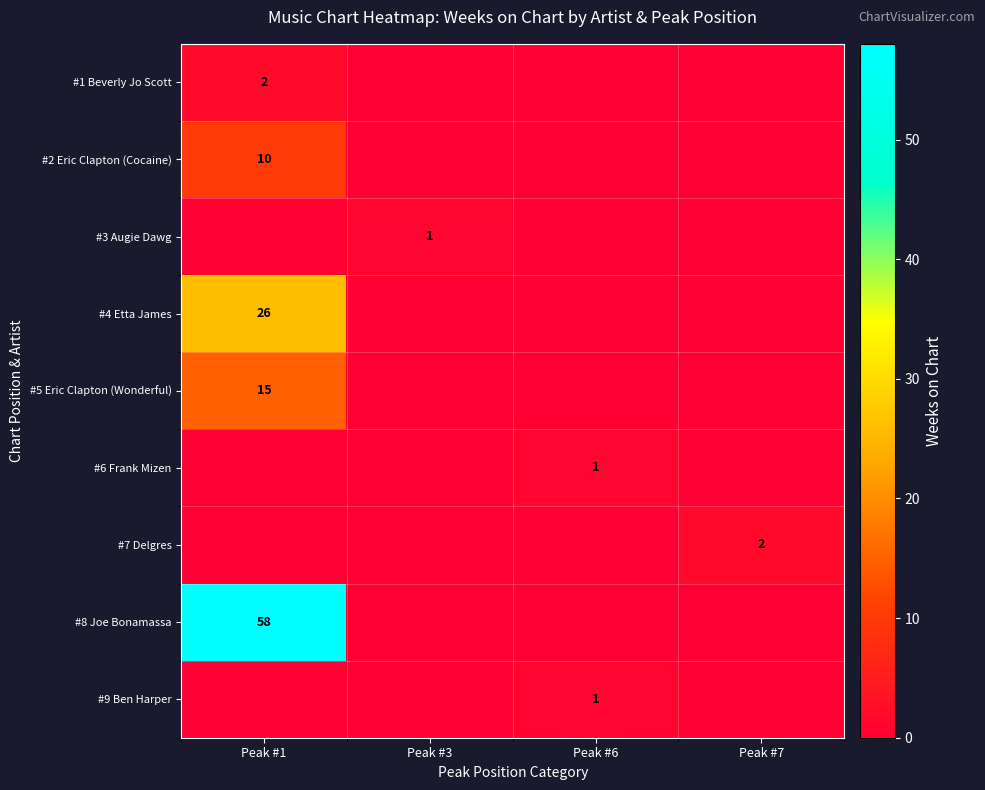

The value of #5 Eric Clapton (Wonderful) at Peak #1 is 15. True or false?

True